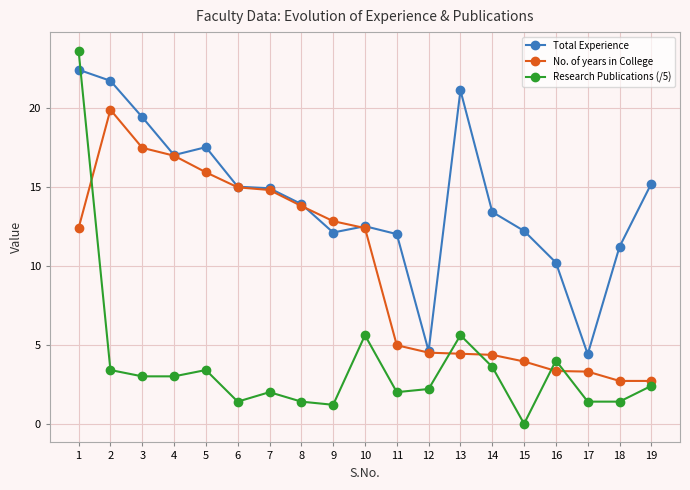

Where is the first local maximum for Total Experience?

5